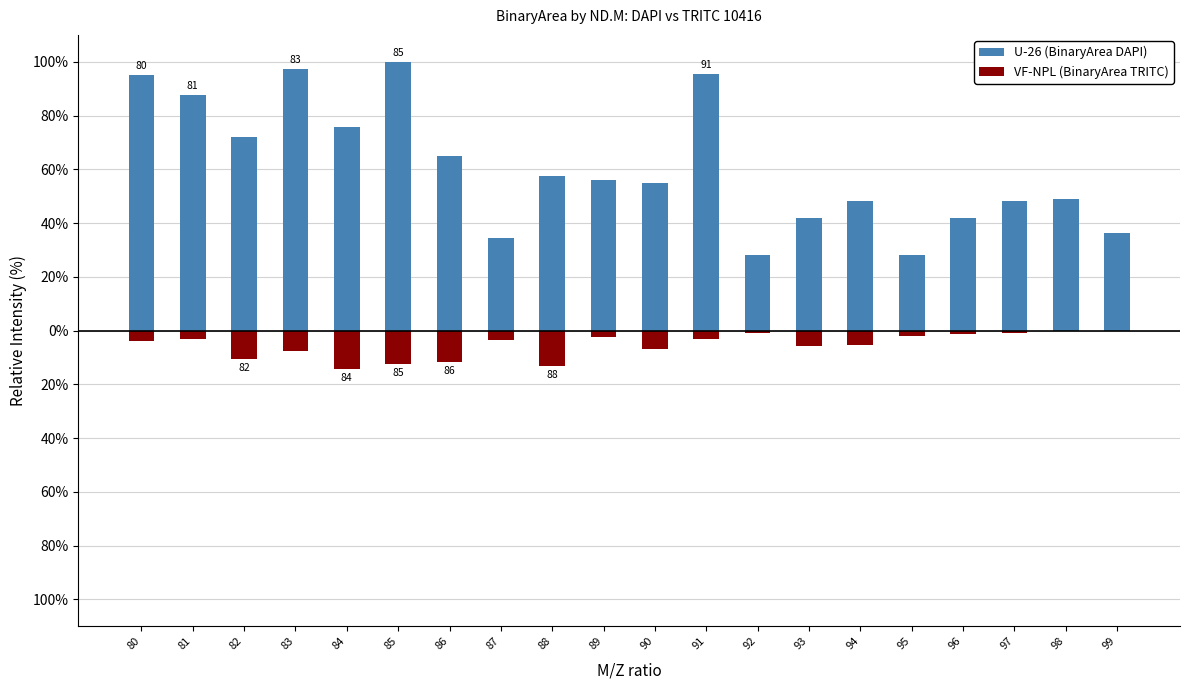

Is the value of VF-NPL (BinaryArea TRITC) at 93 greater than the value of U-26 (BinaryArea DAPI) at 85?

No